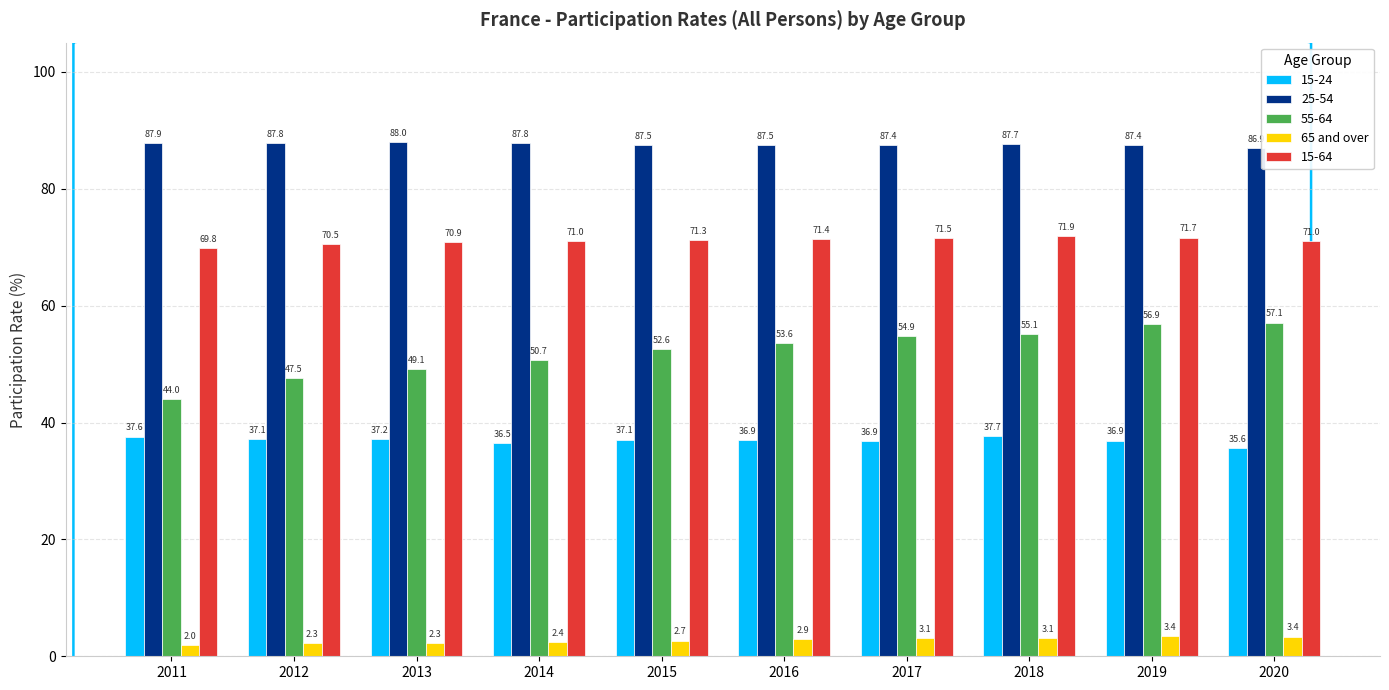

Is the value of 25-54 at 2018 greater than the value of 65 and over at 2012?

Yes